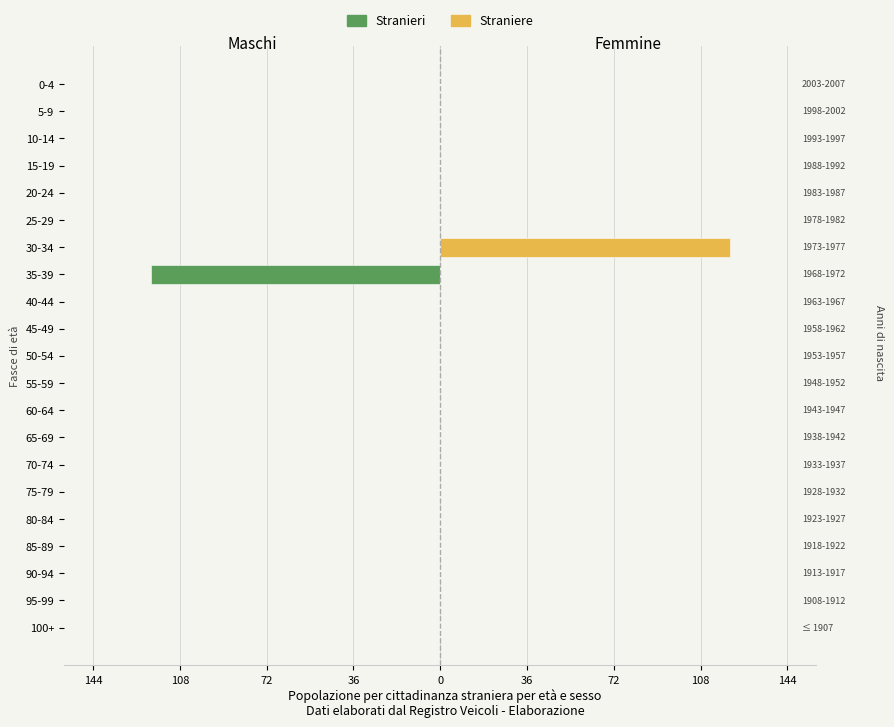

What is the sum of all Stranieri values?

-120